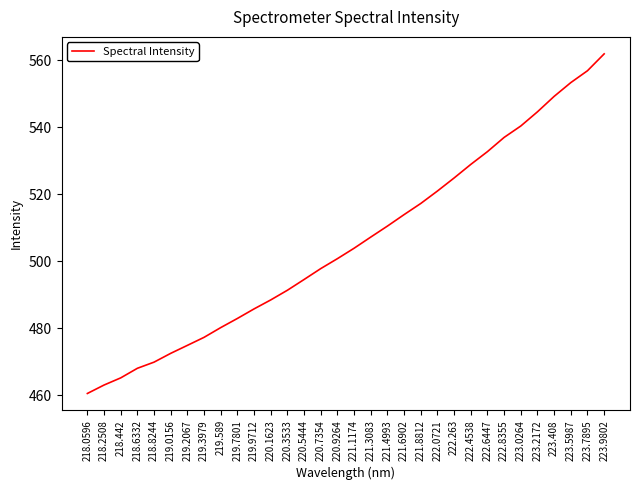

What position from the left is 220.9264?

16